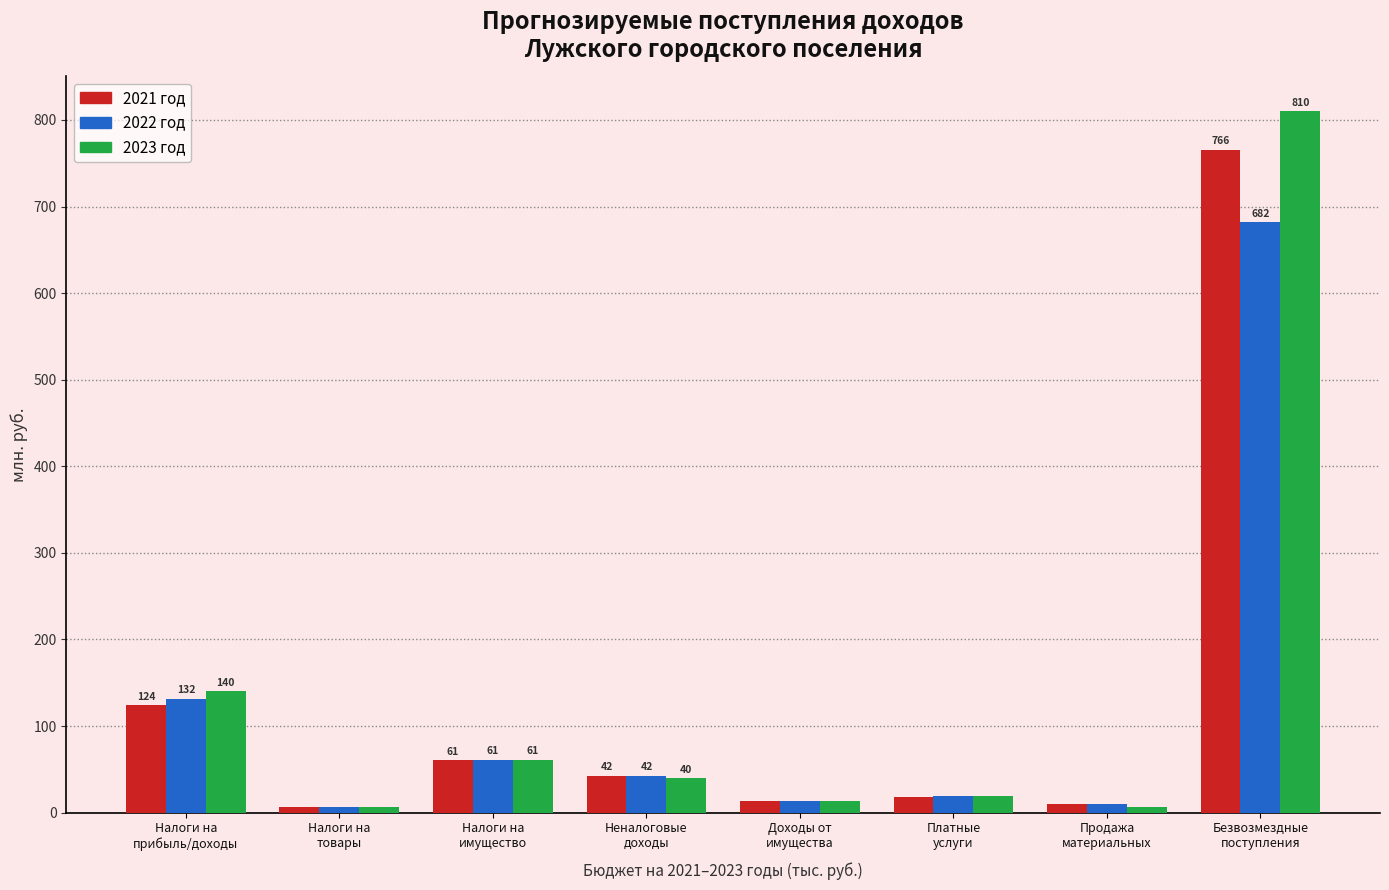

Rank the series by their average value, from lowest to highest.

2022 год, 2021 год, 2023 год